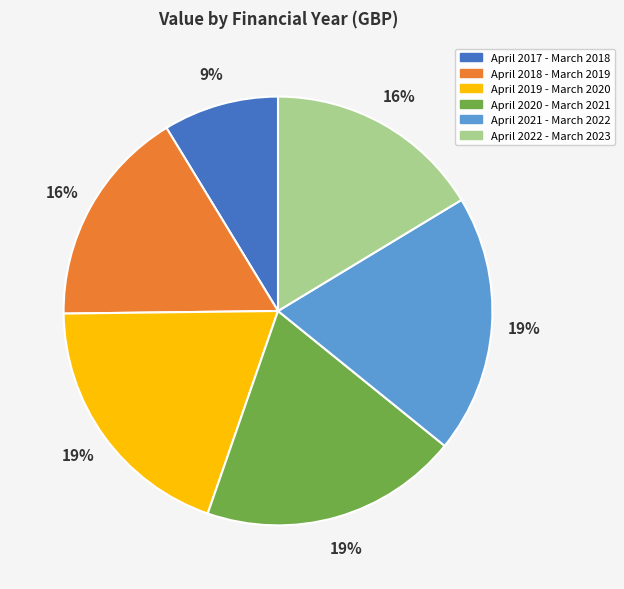

Is it true that April 2018 - March 2019 is 16% of the pie?

True